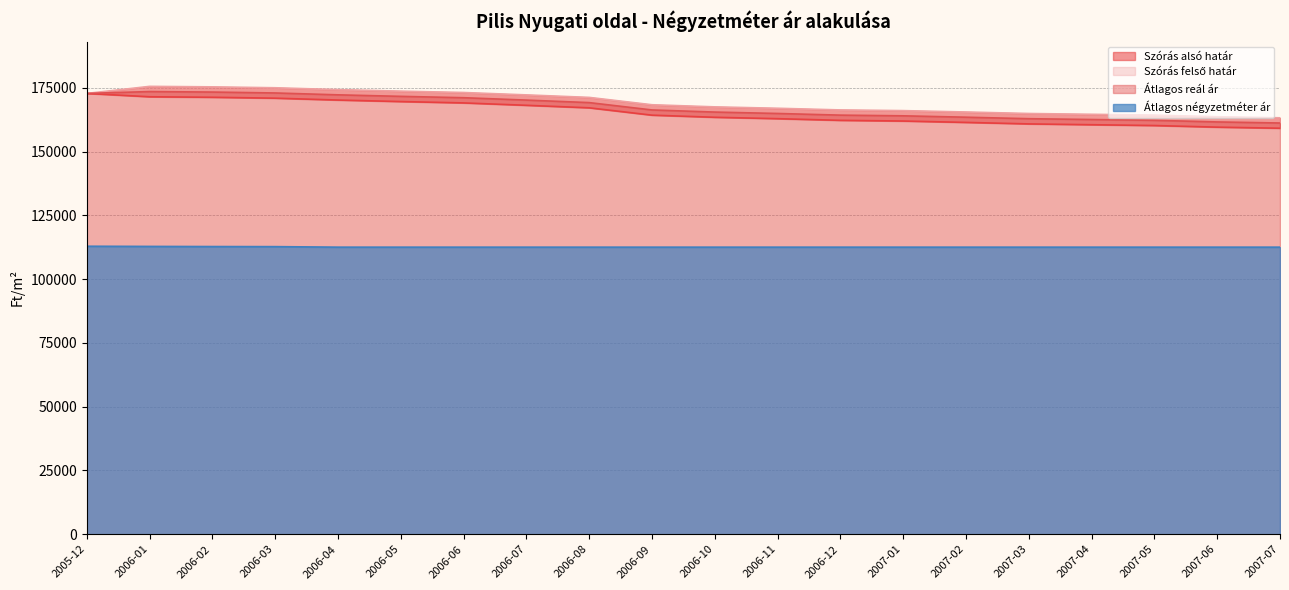

Which series has the largest range (max minus min)?

Szórás alsó határ